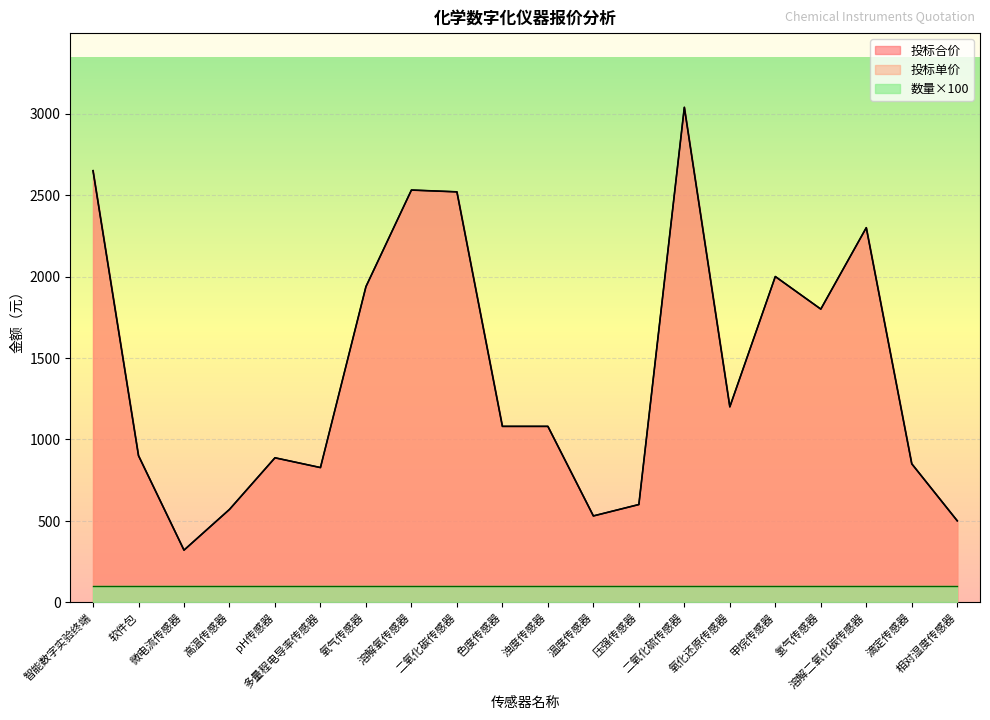

What is the label of the 17th point from the right?

高温传感器